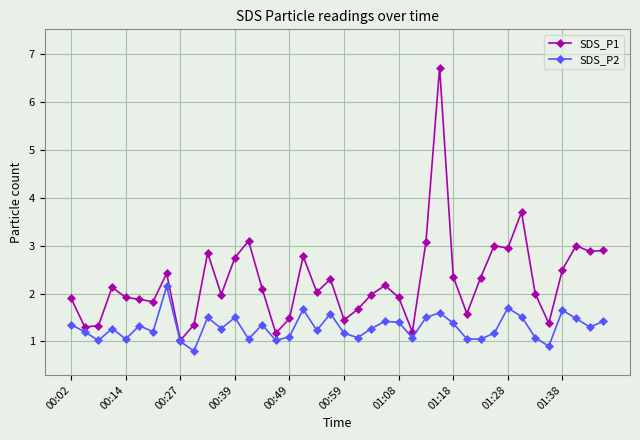

List the series in order of their overall mean, lowest first.

SDS_P2, SDS_P1